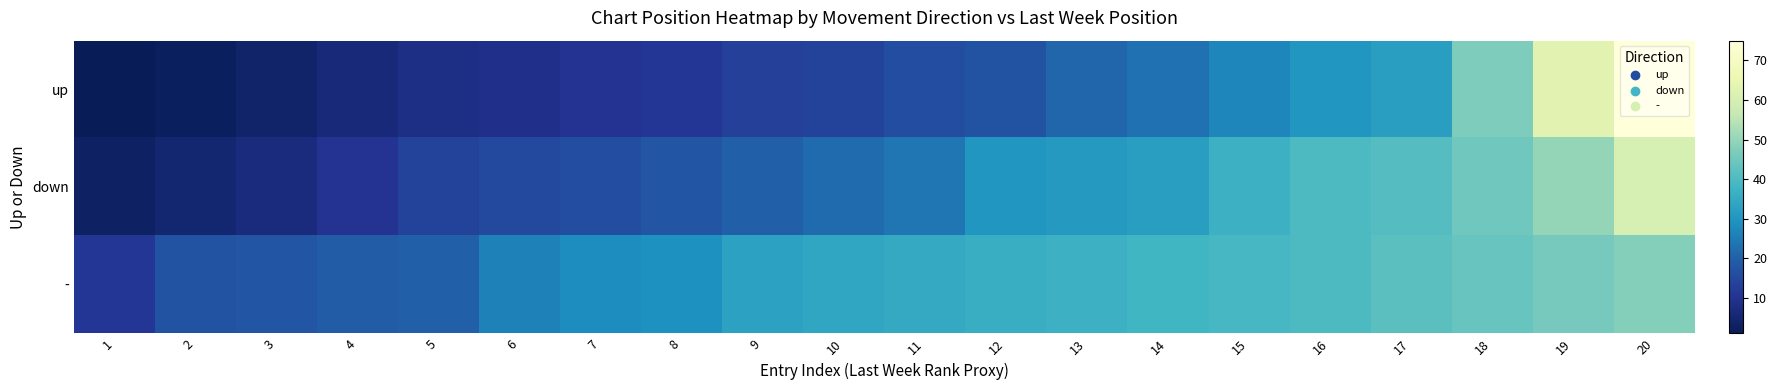

List the series in order of their peak value, highest first.

up, down, -